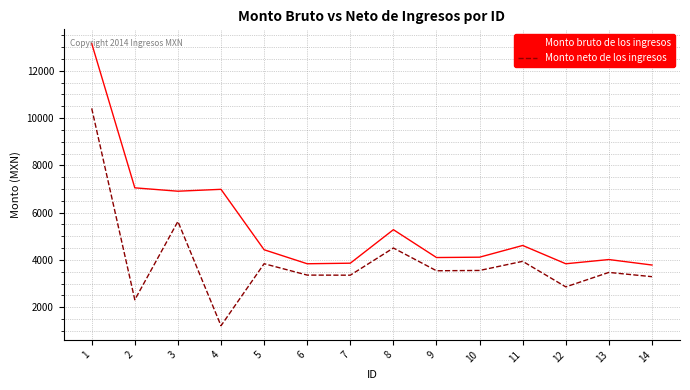

What is the minimum value shown in the chart?

1217.0